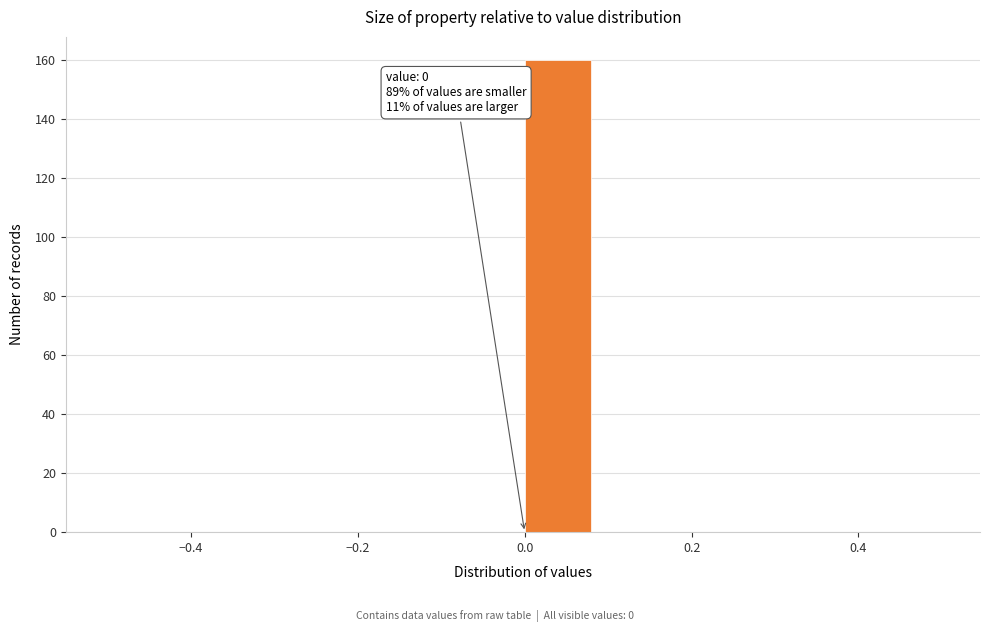

Over which range of the x-axis is the bar tallest?

0.00 to 0.08